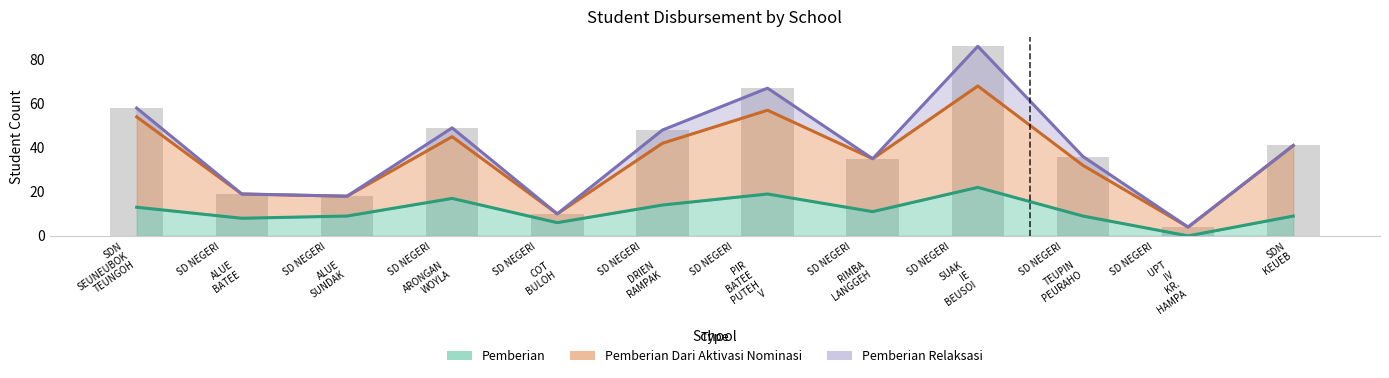

Is it true that the value at SD NEGERI

COT
BULOH is 13?

False